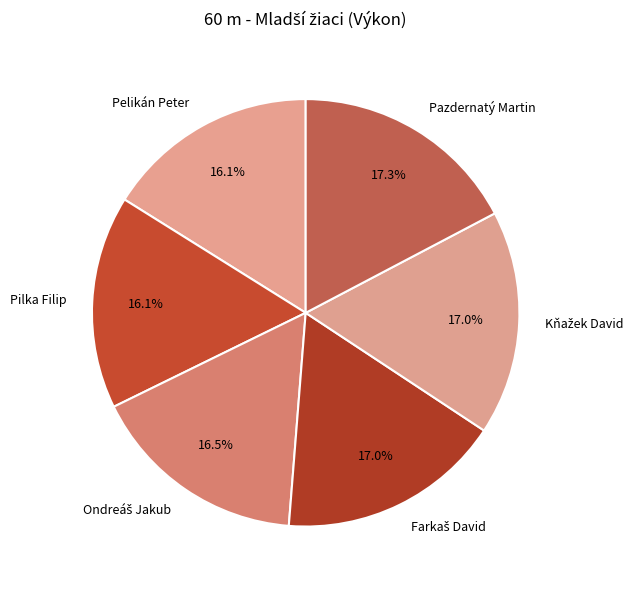

What portion of the pie excludes Pilka Filip?

83.9%